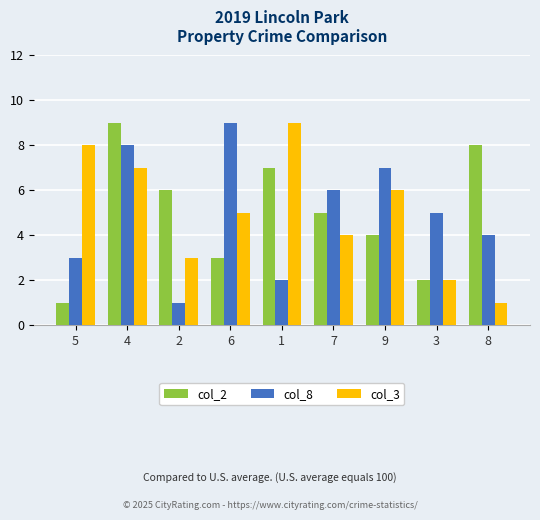

Rank the categories by col_3 value from lowest to highest.

8, 3, 2, 7, 6, 9, 4, 5, 1